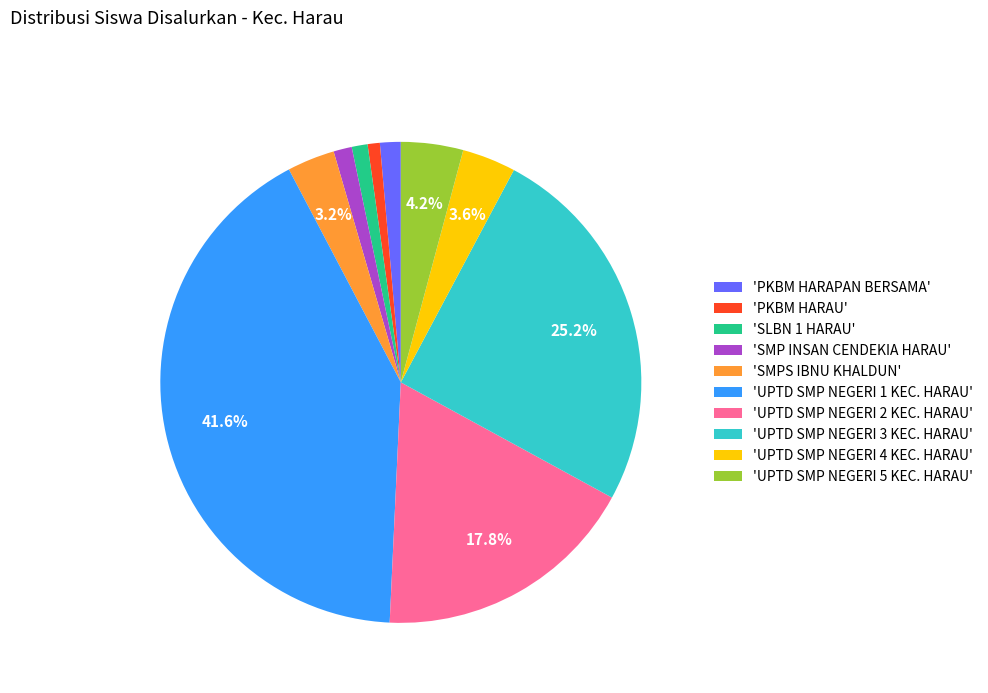

Does any single category account for the majority?

No